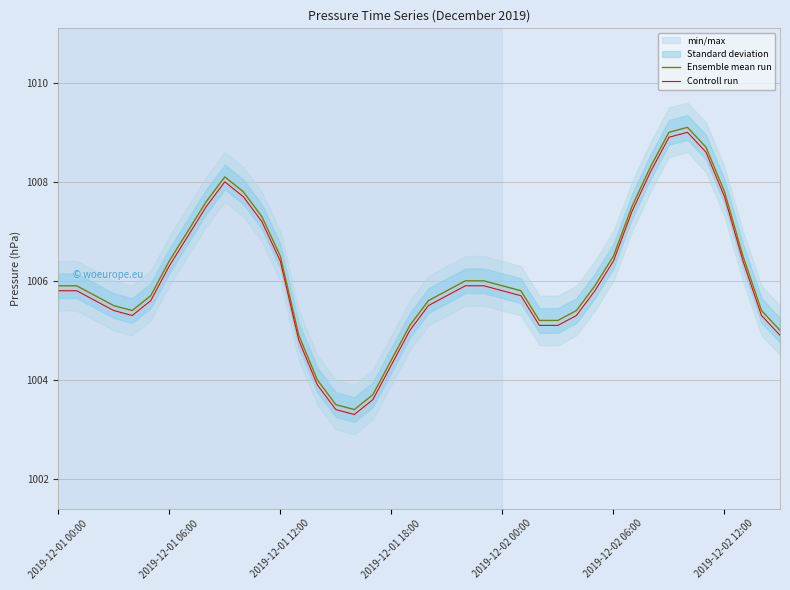

How many data points in Ensemble mean run are above 1005?

33